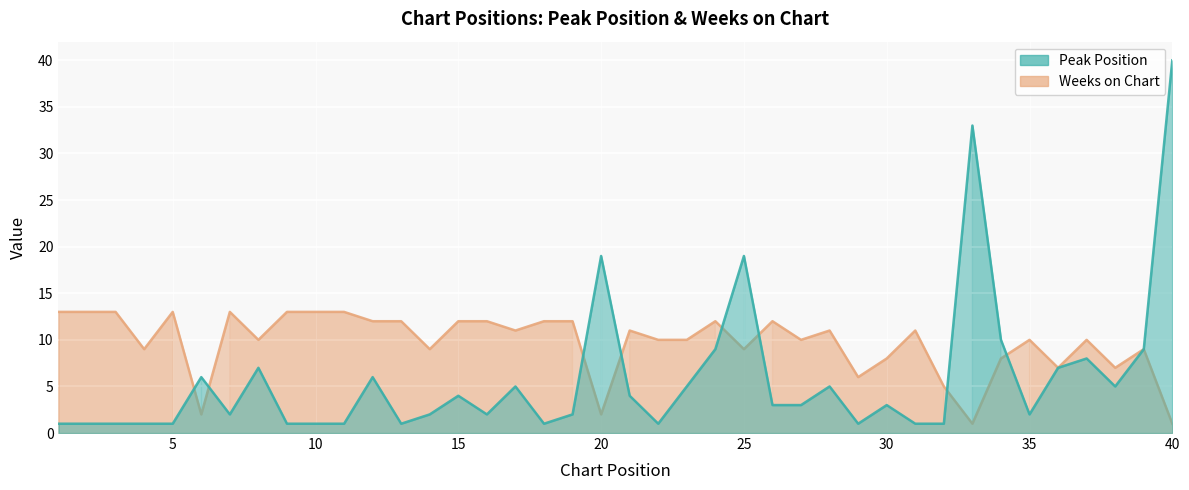

Where do Peak Position and Weeks on Chart first cross each other?

5 and 6